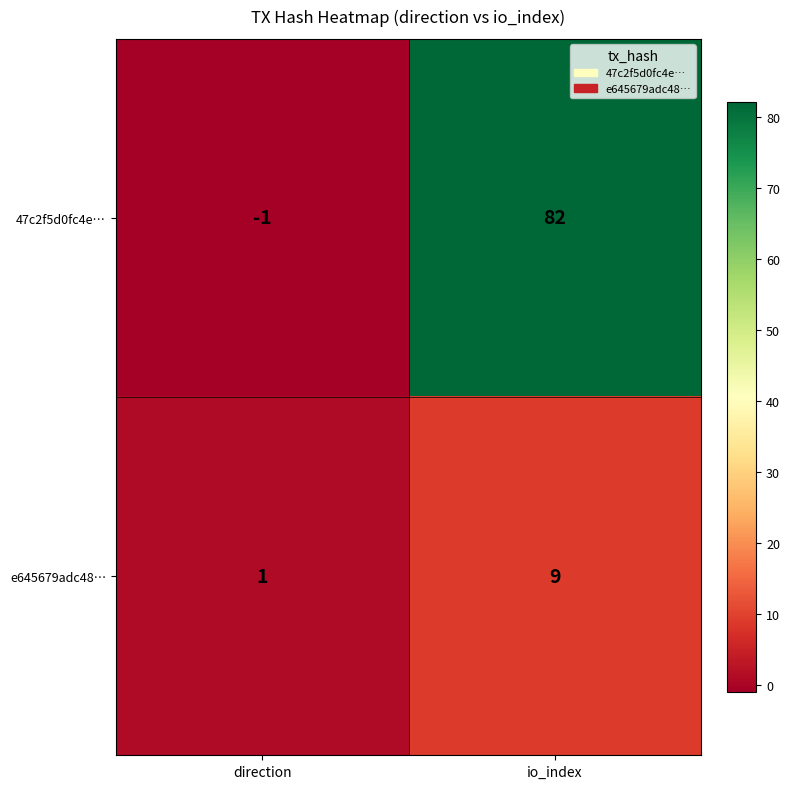

Is it true that 47c2f5d0fc4e… equals -1 at direction?

True